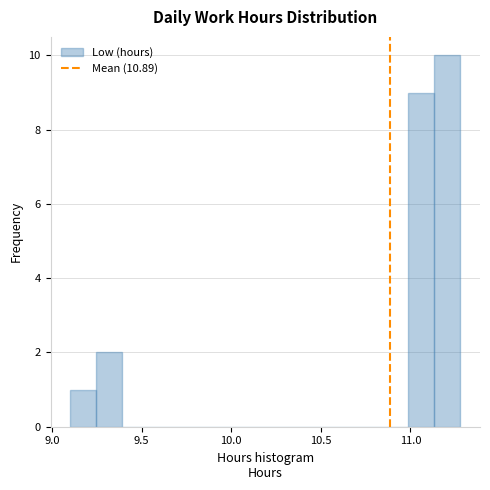

Around what value on the x-axis is the tallest bar? Give the approximate position of its centre, as read against the axis.

11.20